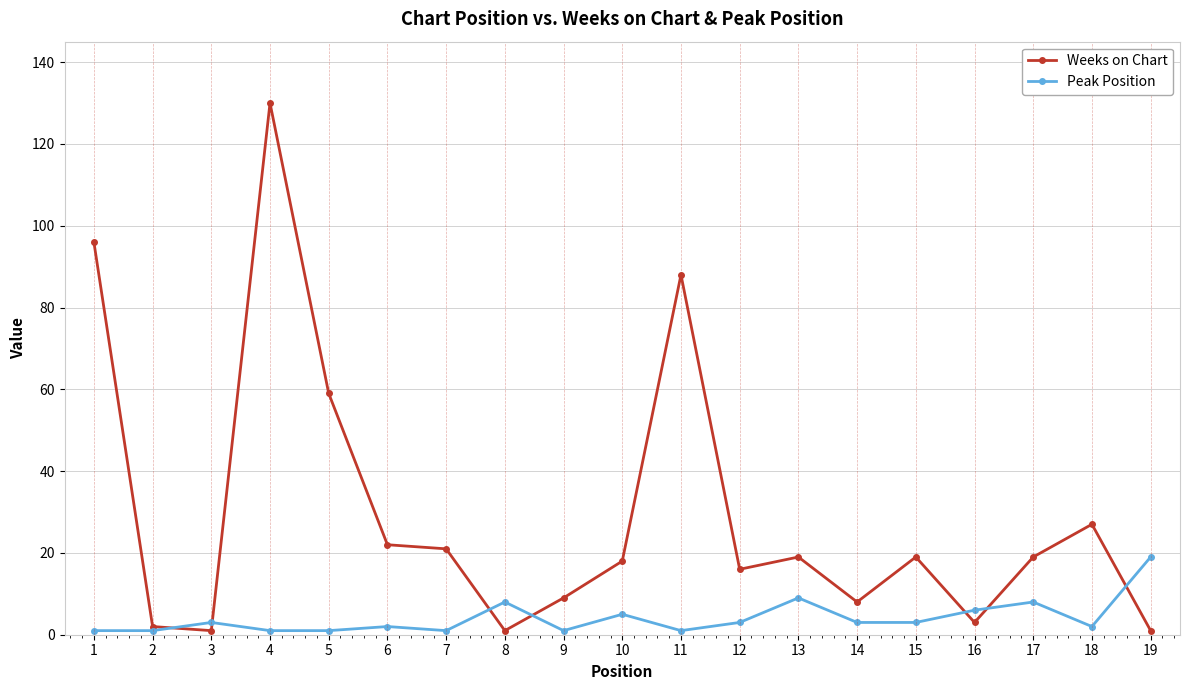

True or false: Weeks on Chart has a value of 1 at 19.

True